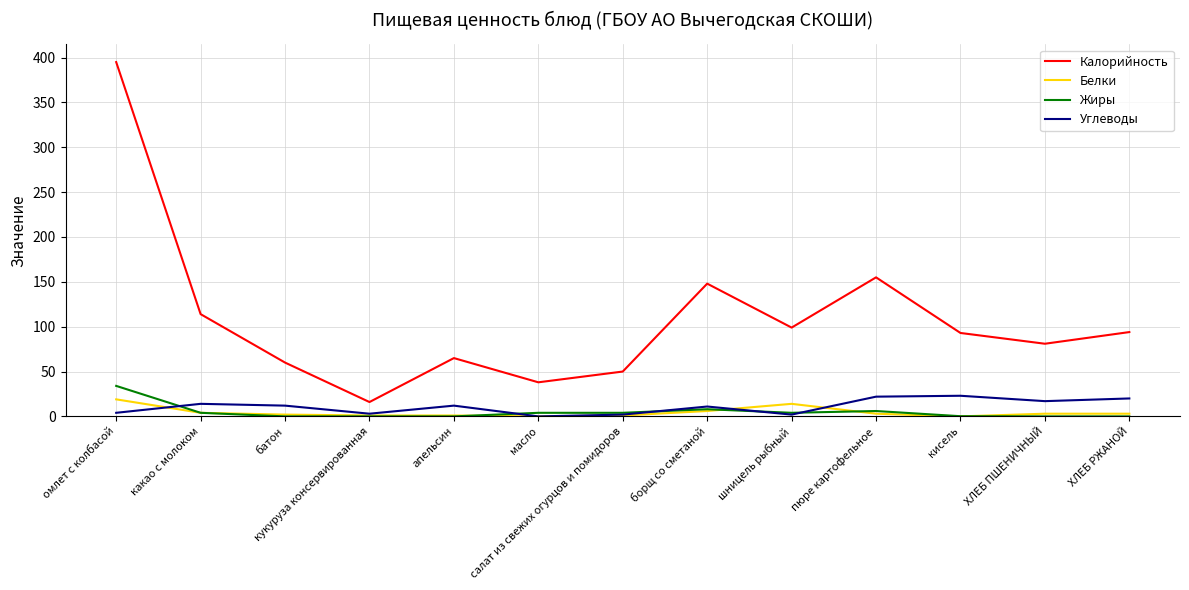

How many distinct data groups are displayed?

4